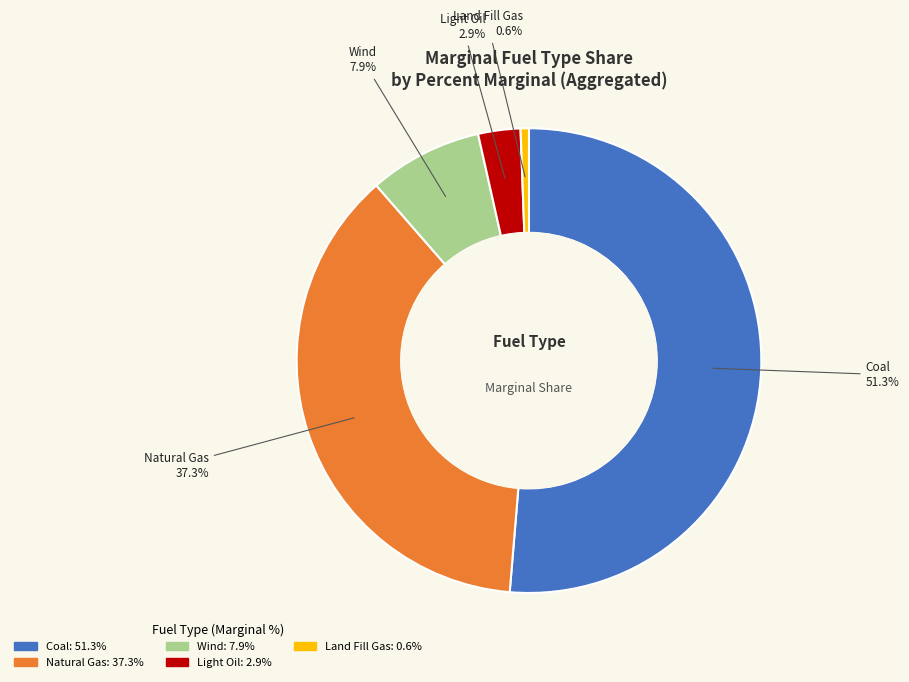

What is the ratio of the value at Natural Gas to the value at Coal?

0.7